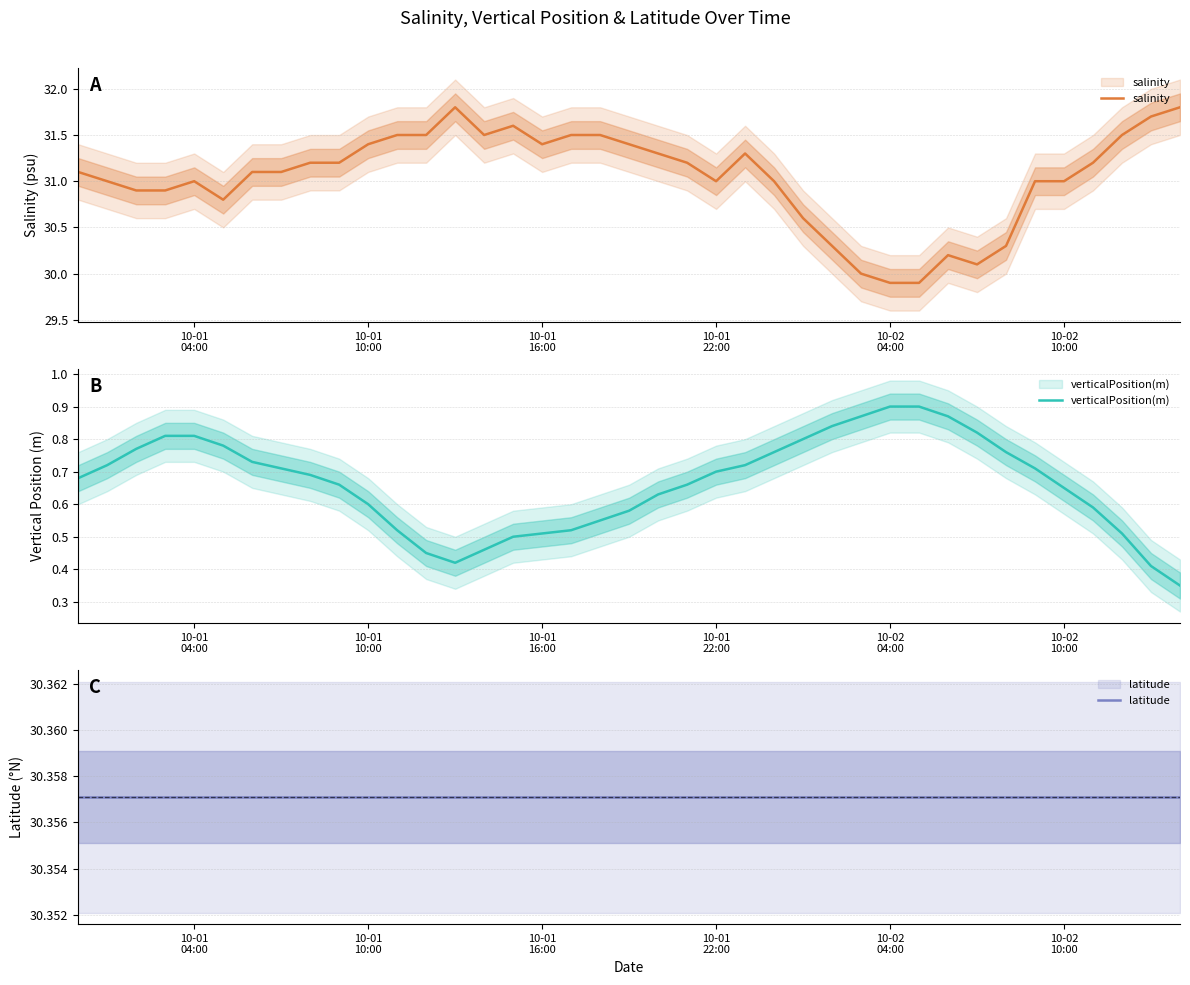

True or false: verticalPosition(m) and salinity intersect in this chart.

False